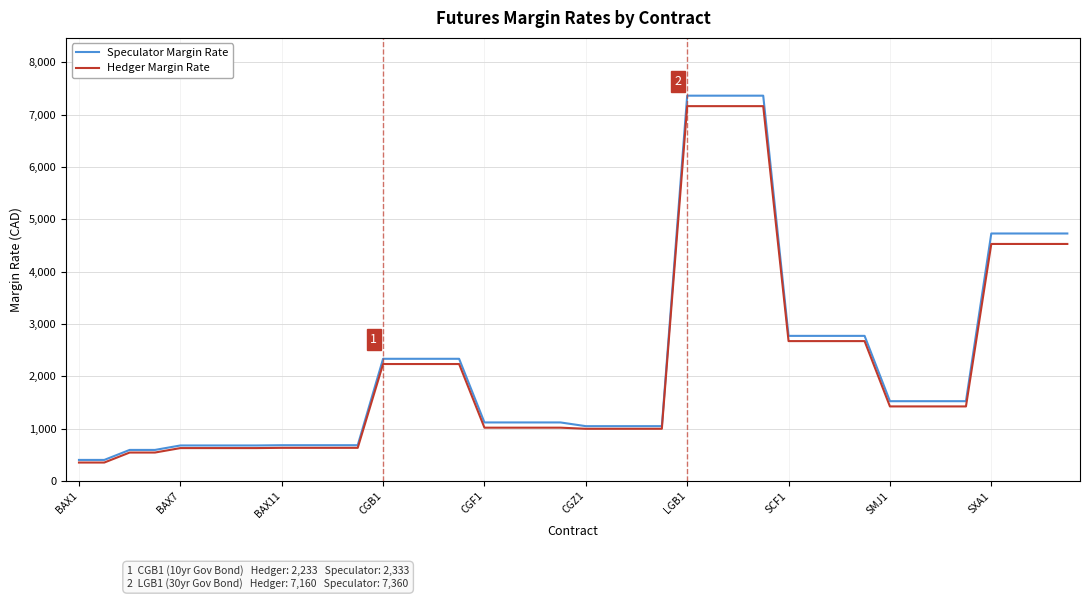

What is the smallest value displayed?

351